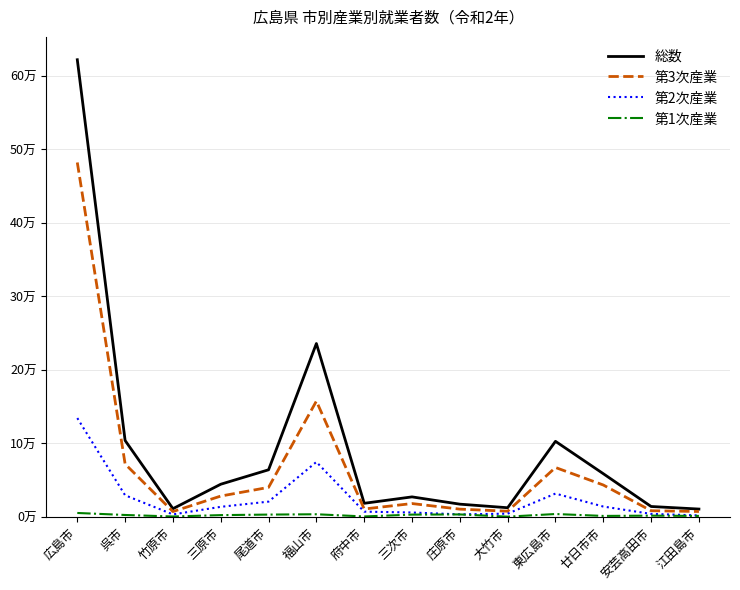

What is the sum of the 総数 values at 竹原市 and 安芸高田市?

25313